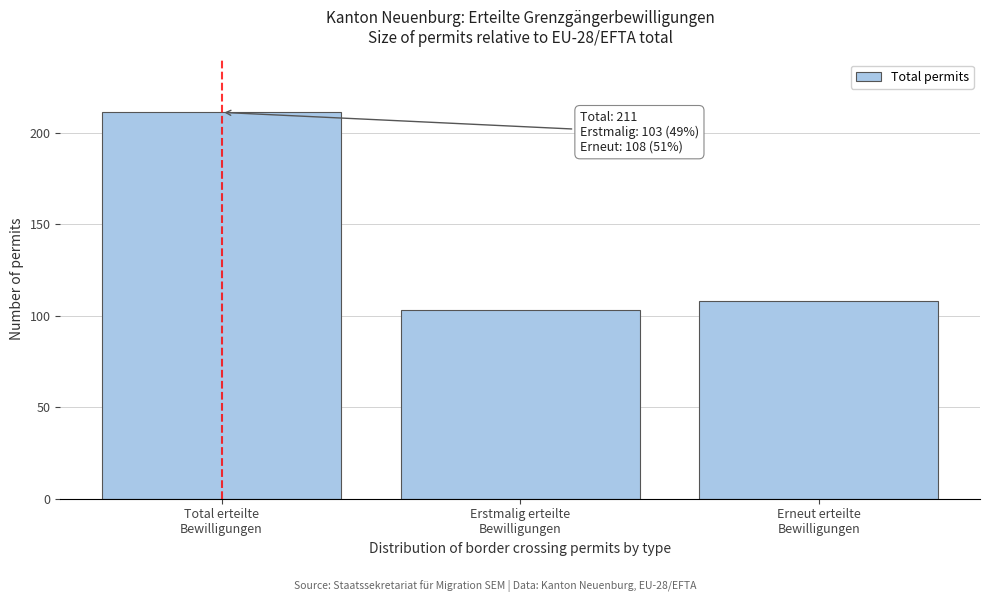

Reading left to right, what are all the values shown in this chart?

211	103	108